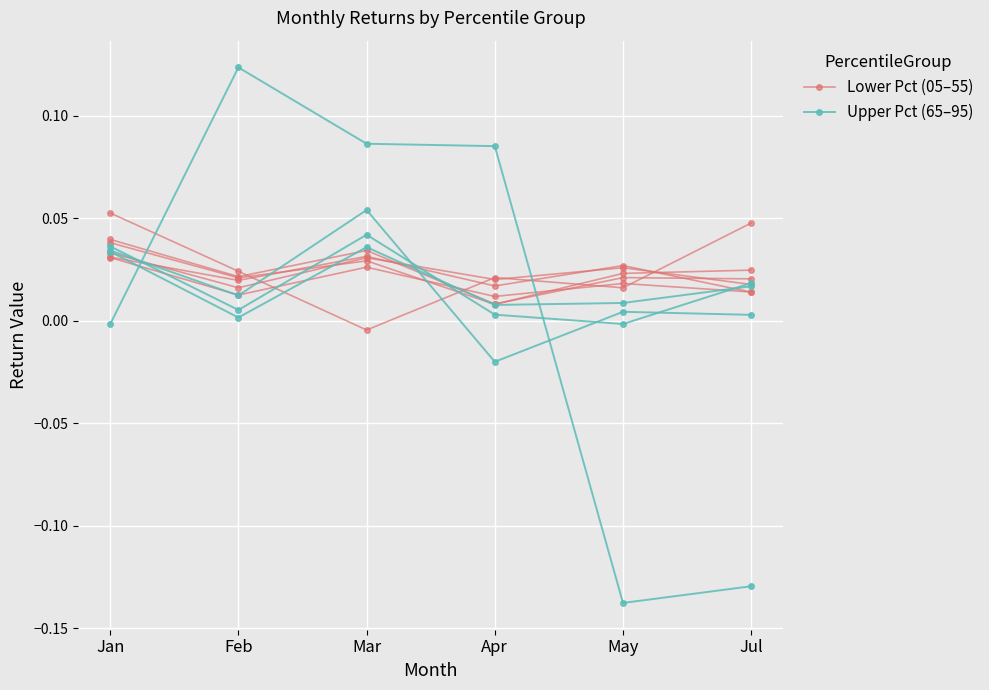

Where is Upper Pct (65–95) nearest to the value 0?

Feb